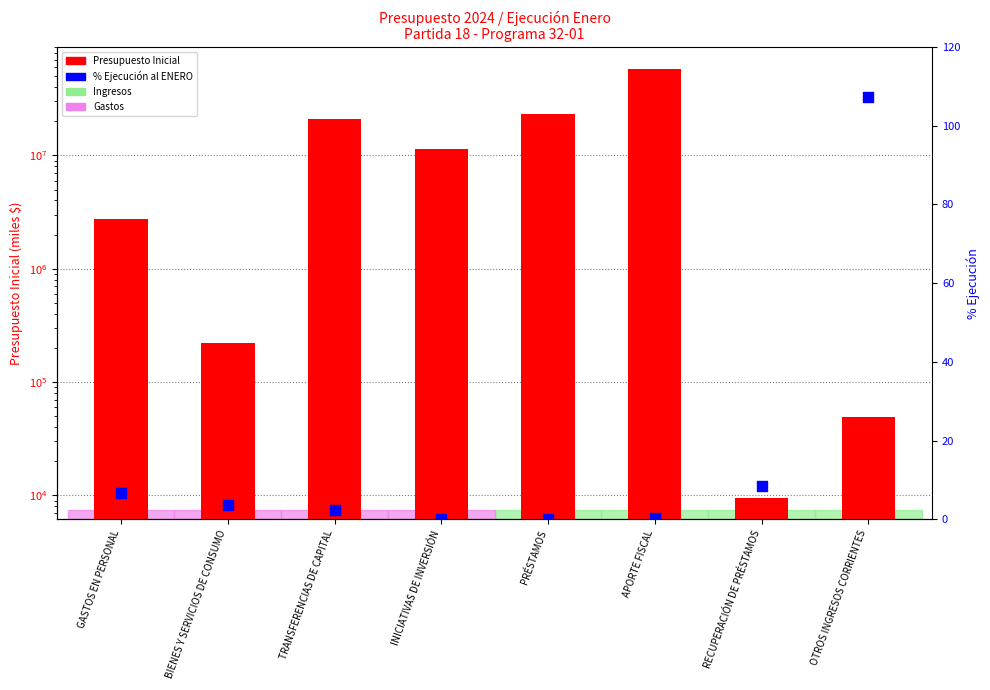

What is the total value across all series at TRANSFERENCIAS DE CAPITAL?

21138375.4